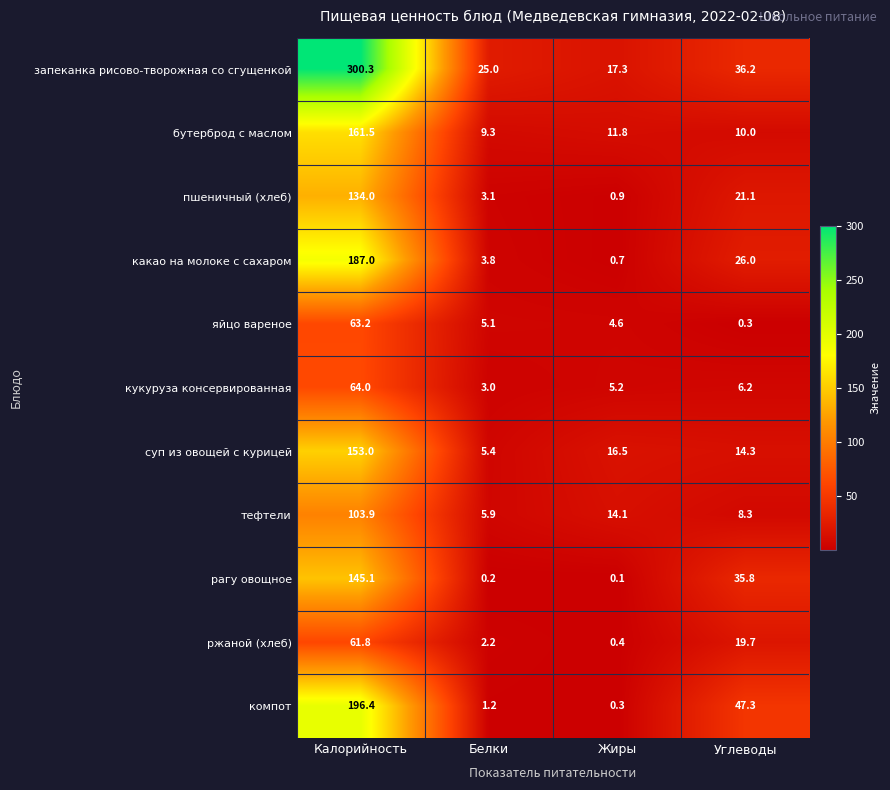

At which label does яйцо вареное first exceed 5?

Калорийность